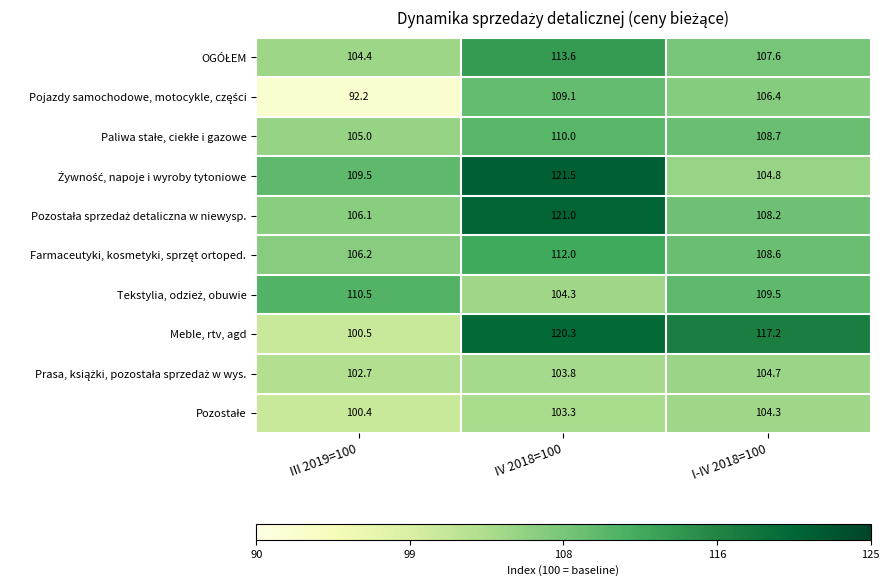

At which category is the sum across all series the highest?

IV 2018=100